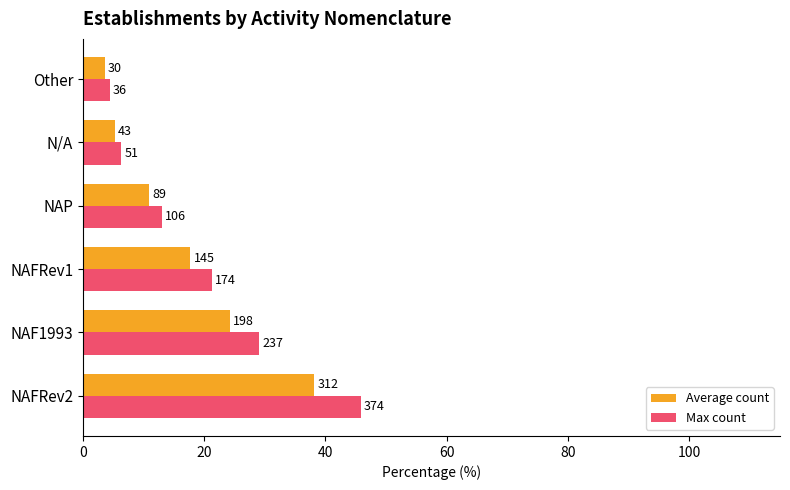

What is the difference between the second highest and second lowest values in the Max count series?

22.8